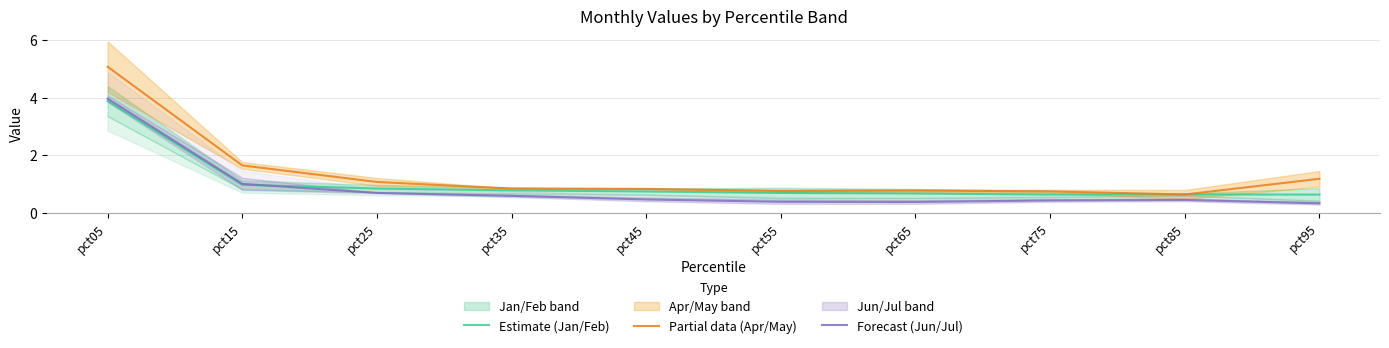

Reading left to right, transcribe all the data shown in this chart.

Estimate (Jan/Feb): 3.9	1.0	0.8	0.8	0.7	0.7	0.7	0.6	0.6	0.6
Partial data (Apr/May): 5.1	1.6	1.1	0.8	0.8	0.8	0.8	0.7	0.6	1.2
Forecast (Jun/Jul): 4.0	1.0	0.7	0.6	0.5	0.4	0.4	0.4	0.4	0.3